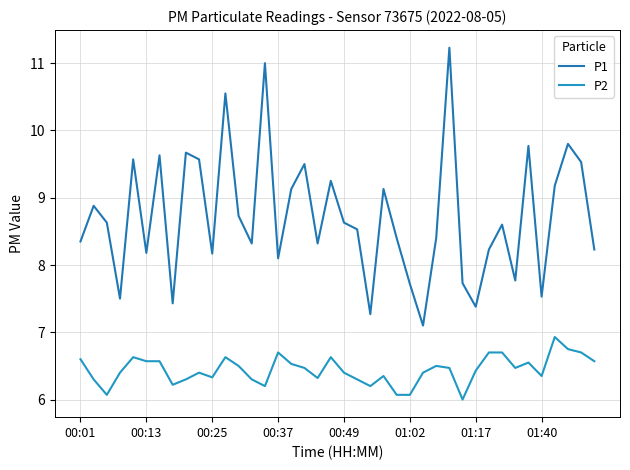

Which series has the largest range (max minus min)?

P1